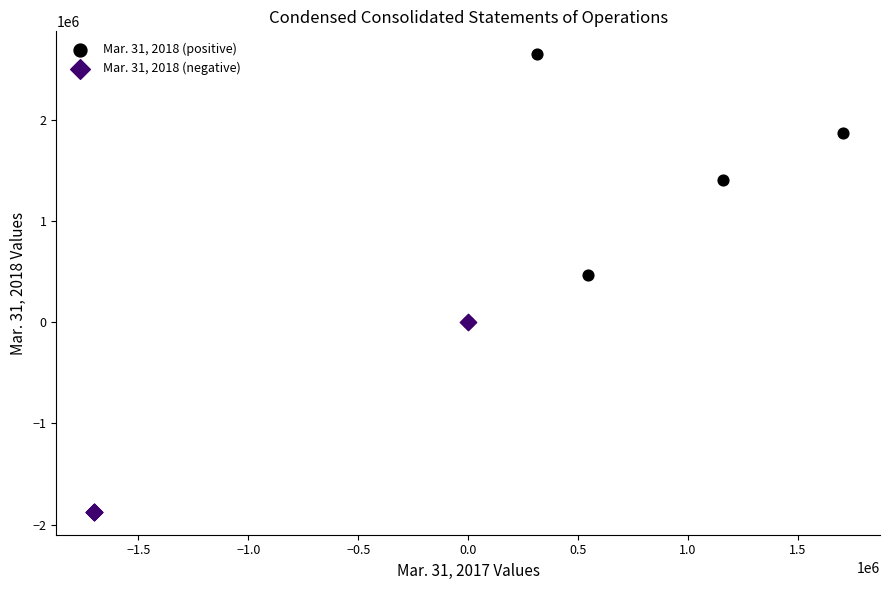

Which series has the largest Y range (max minus min)?

Mar. 31, 2018 (positive)